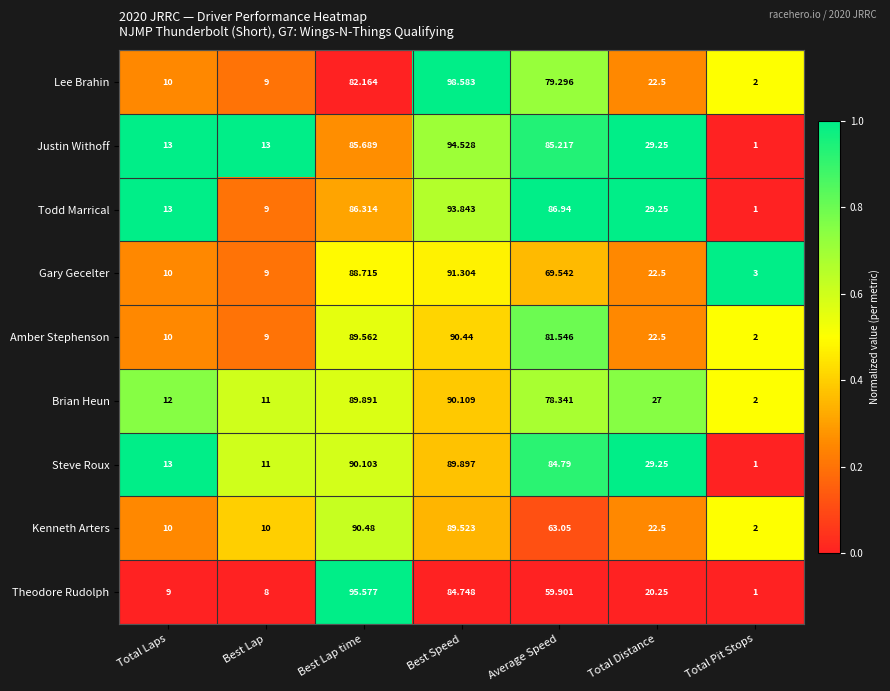

At which label does Brian Heun first exceed 27?

Best Lap time